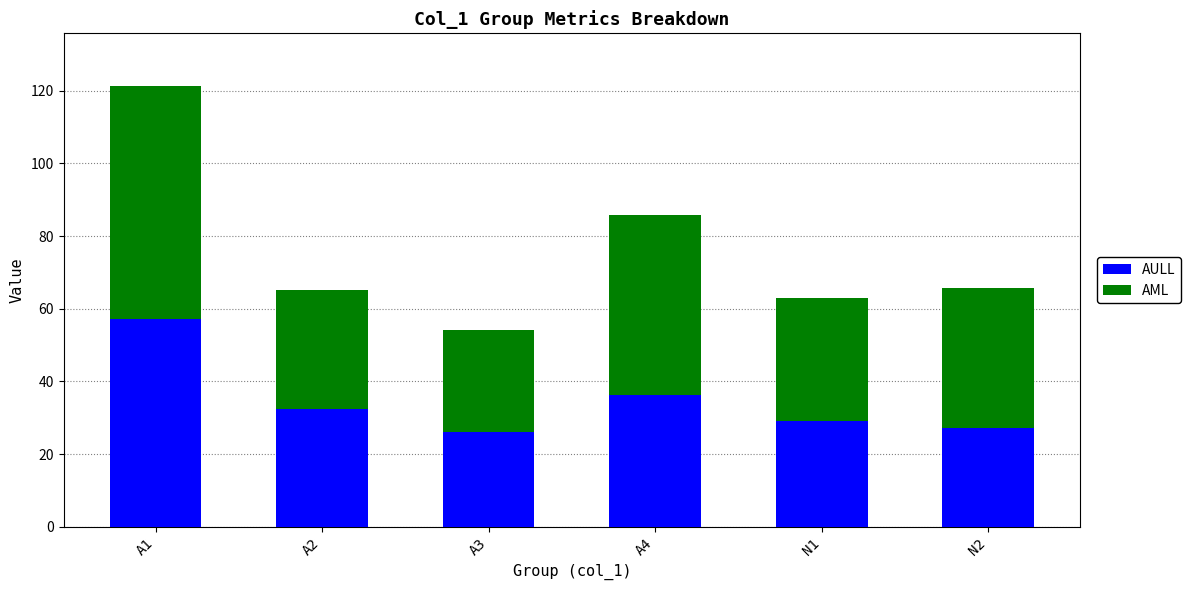

What is the total value across all series at A4?

85.7